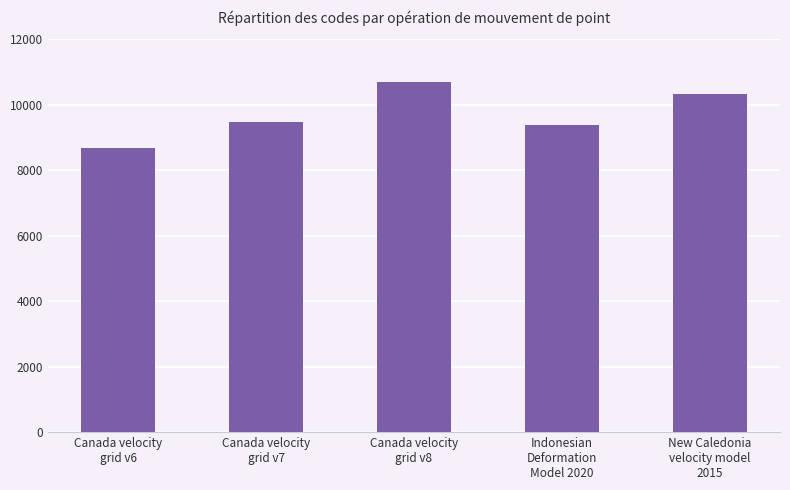

What is the label of the 1st bar from the left?

Canada velocity
grid v6